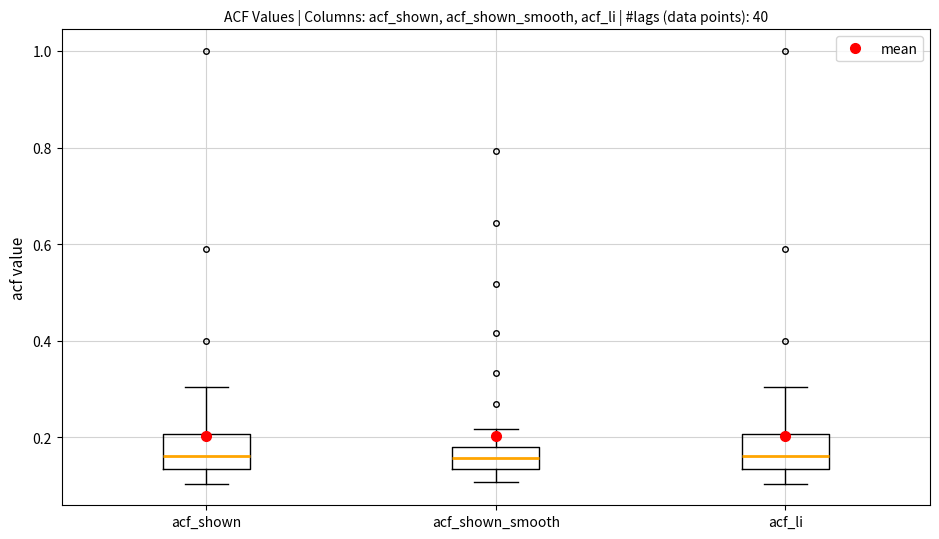

Where does the upper whisker of the box for acf_shown end on the y-axis? The values are not printed on the chart, so give them approximately, as read against the axis.

0.30